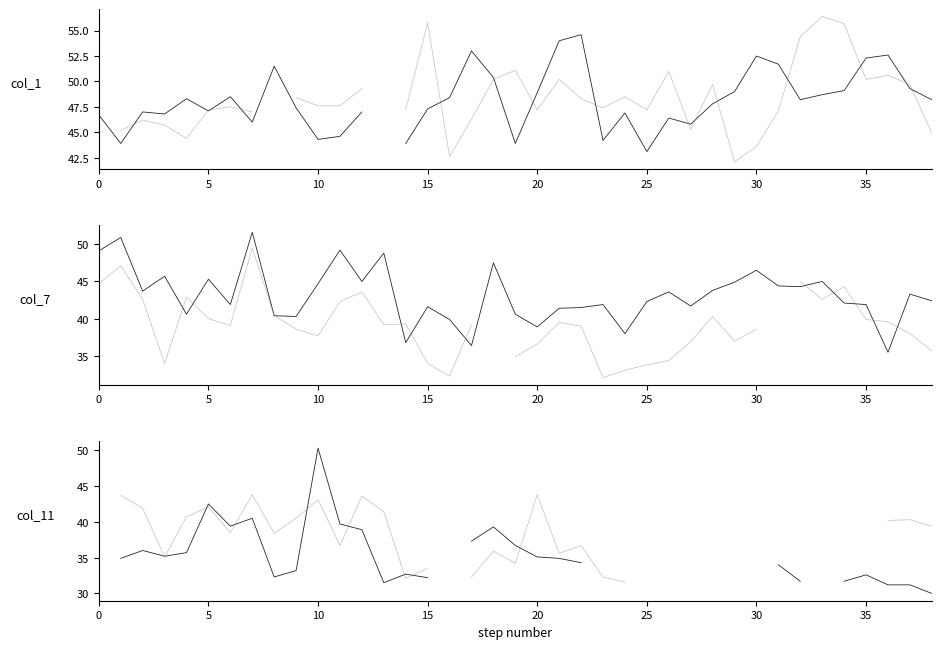

True or false: col_1 and col_7 cross at least once.

True